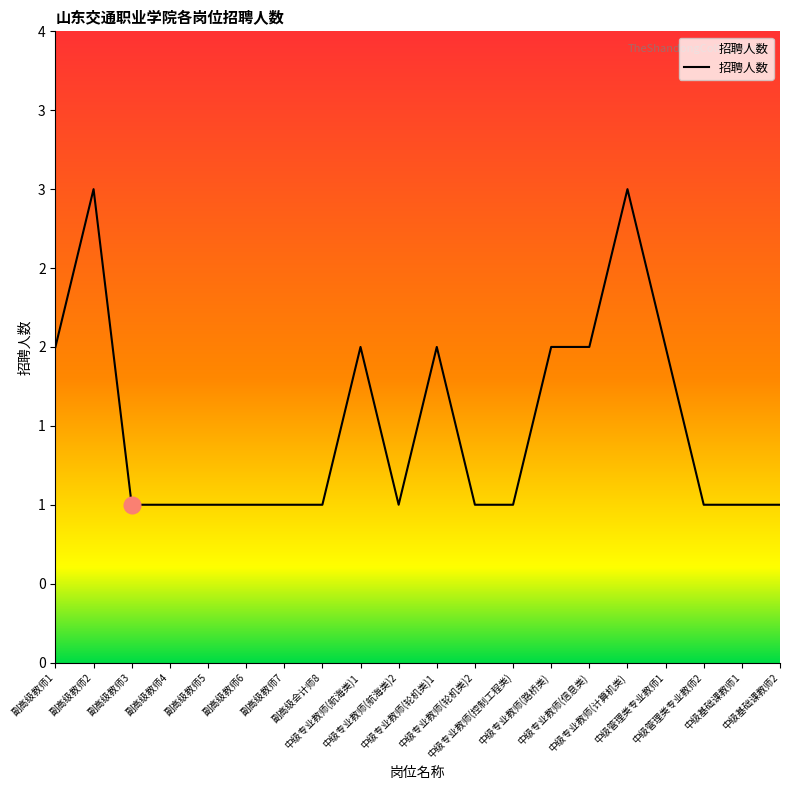

Does the chart display data point markers on the line(s)?

No